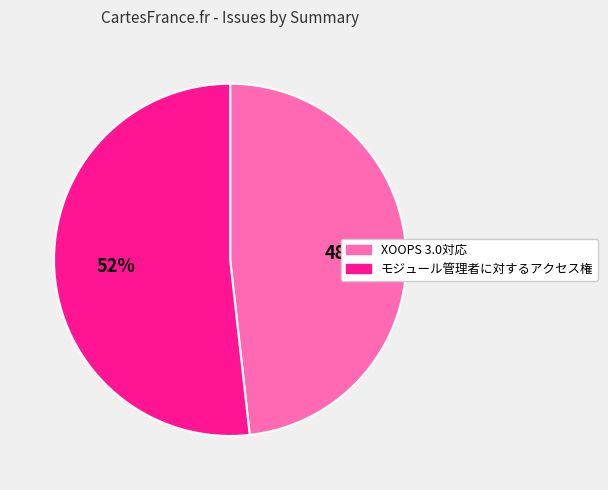

To the nearest percent, what portion does モジュール管理者に対するアクセス権 represent?

52%